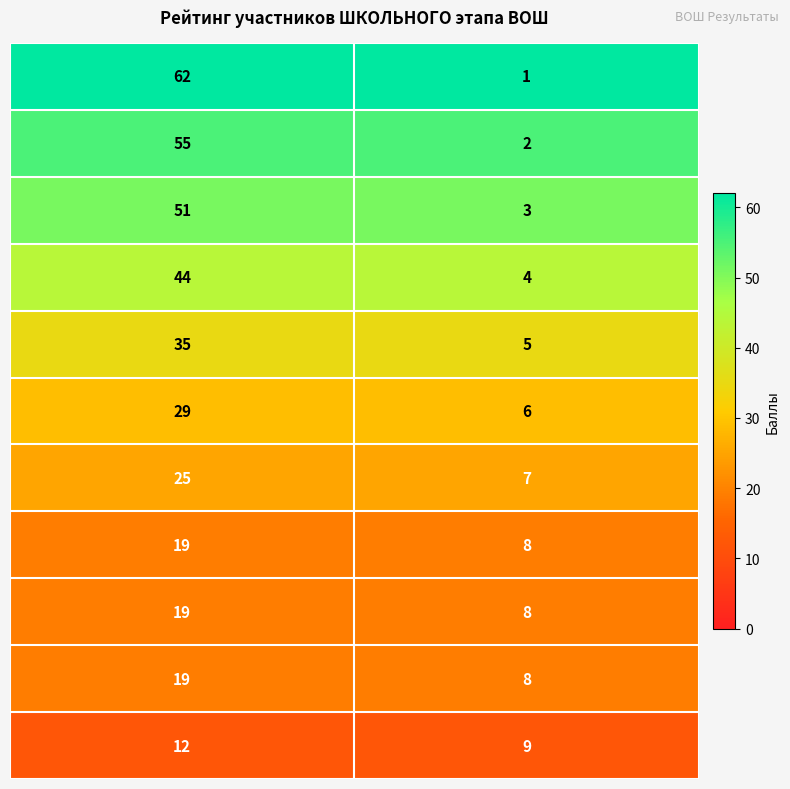

What is the maximum value shown in the chart?

62